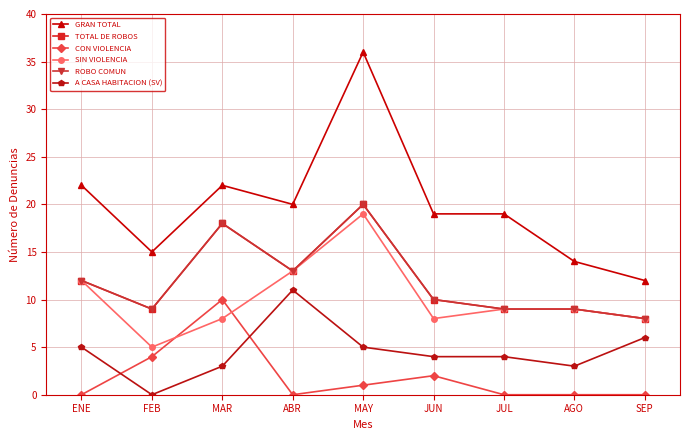

Is this an area chart (filled region under the line)?

No